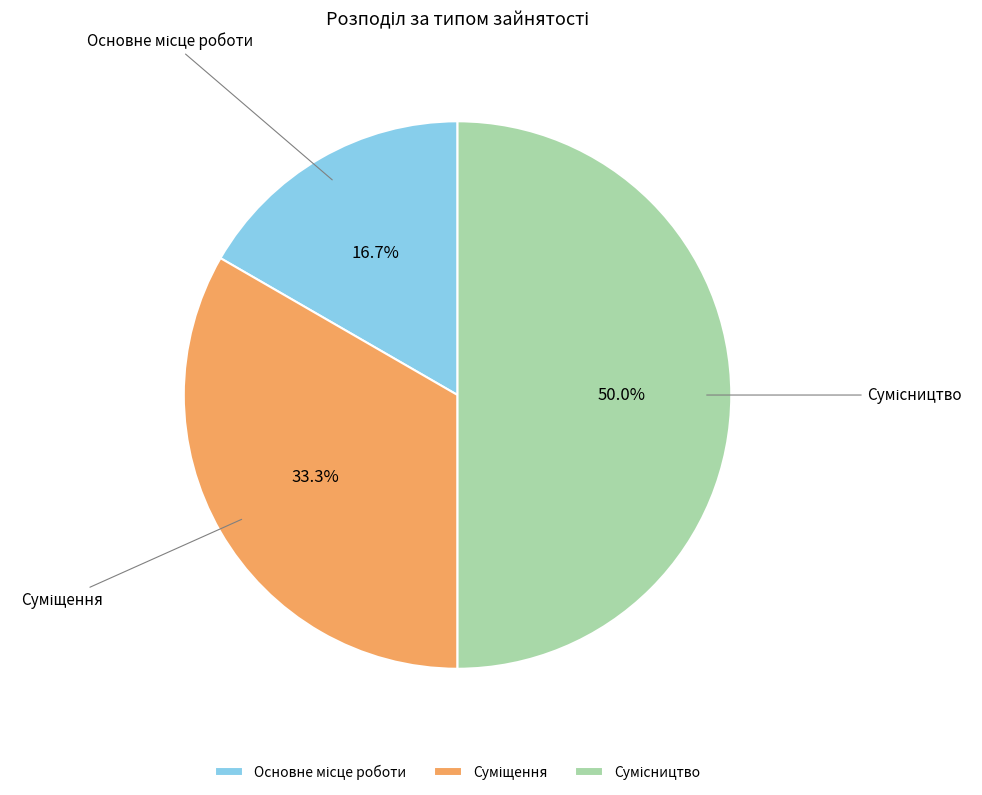

Count the number of slices in the pie.

3